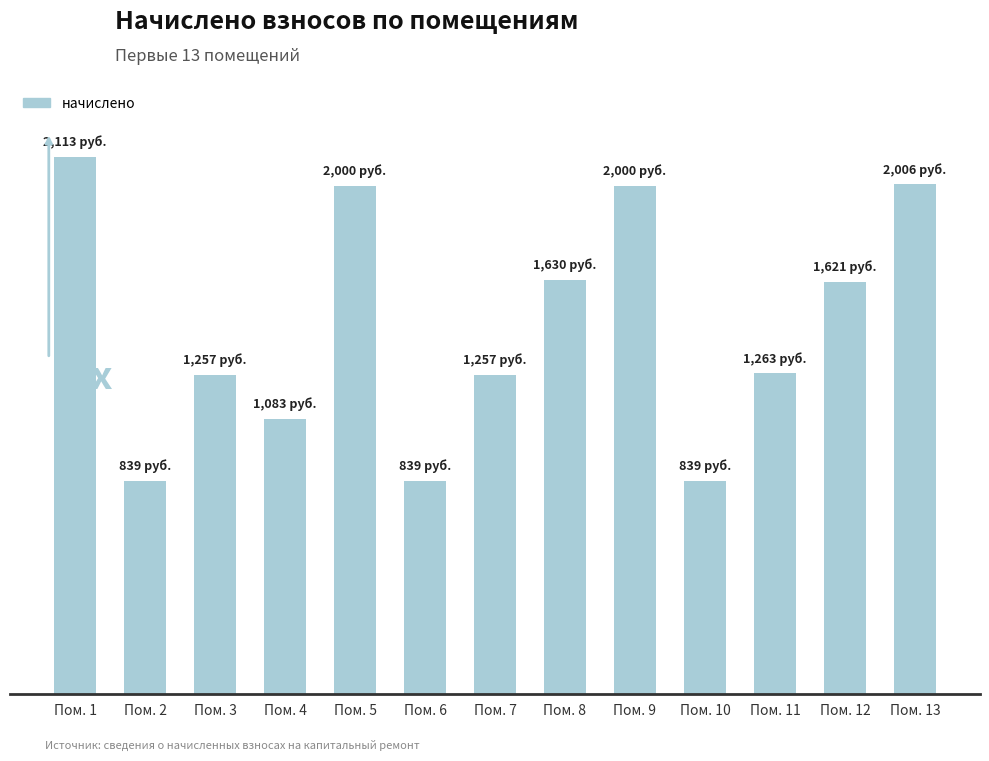

Are the bars horizontal?

No